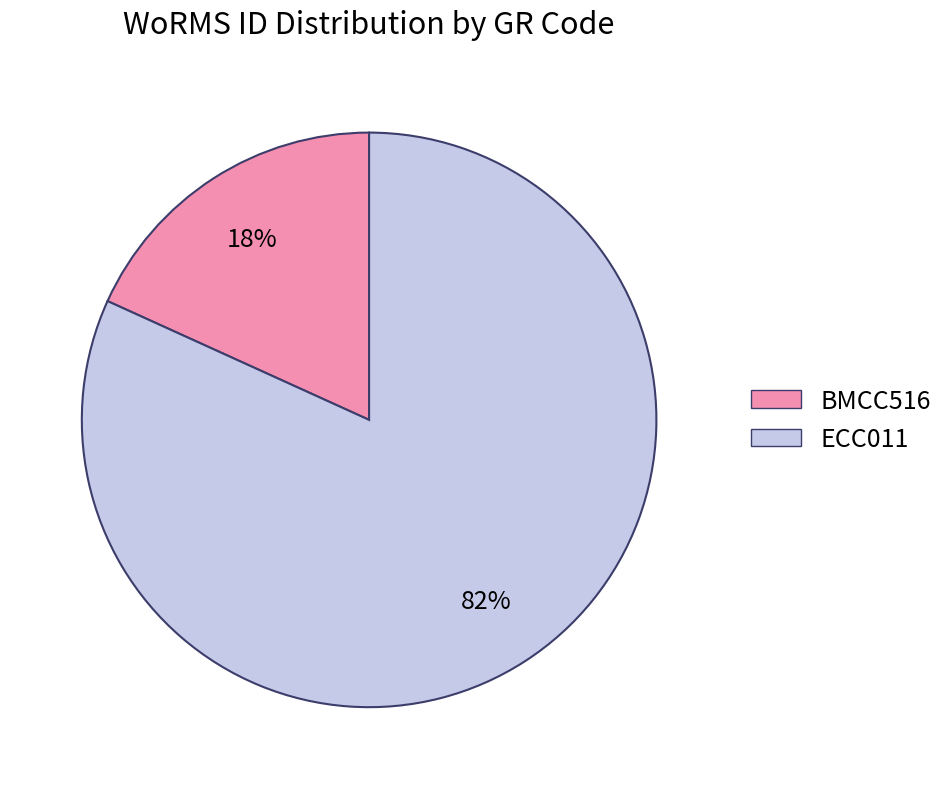

What is the smallest slice in the pie chart?

BMCC516